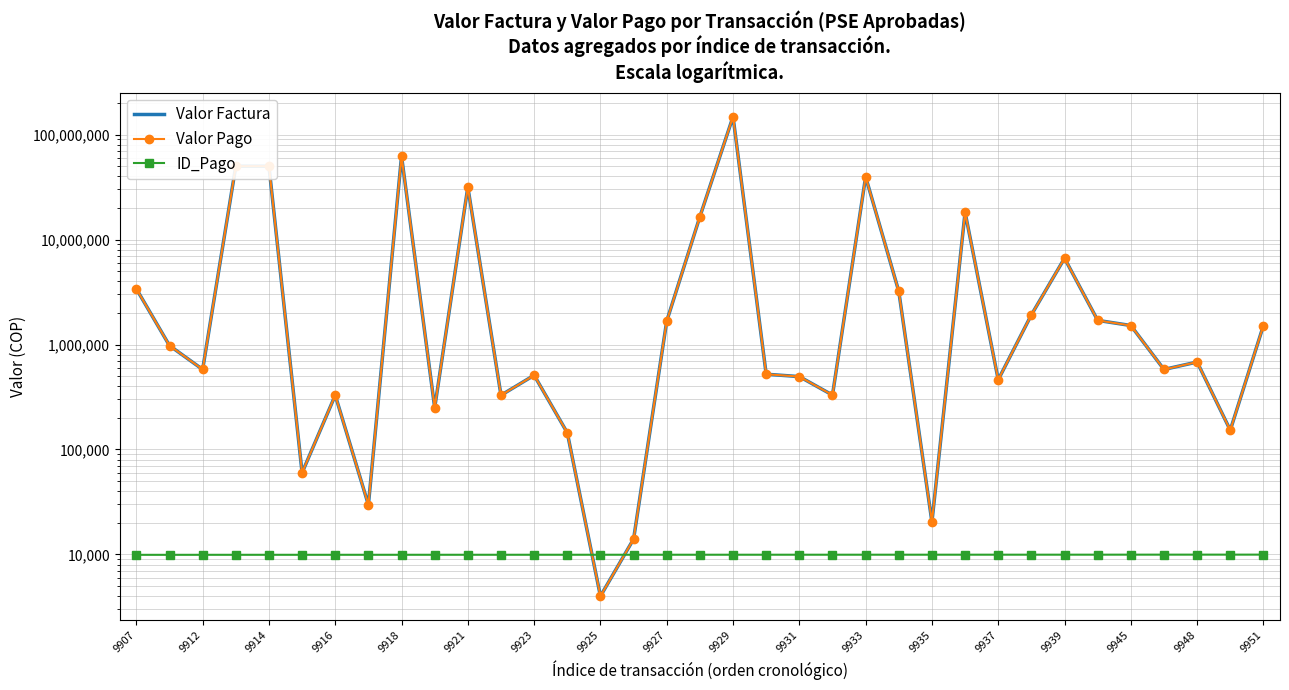

How many lines are shown in the chart?

3